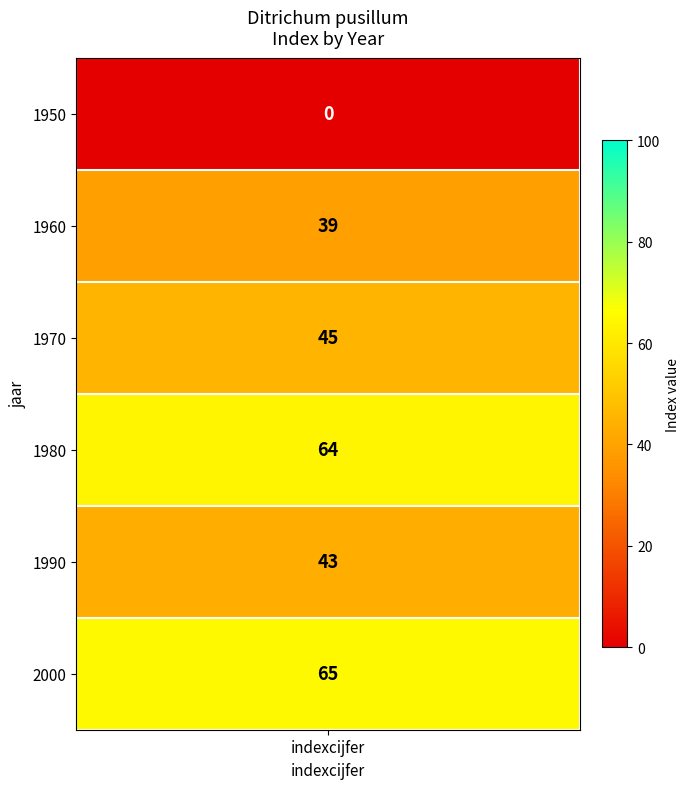

List the labels in order of value, smallest first.

1950, 1960, 1990, 1970, 1980, 2000